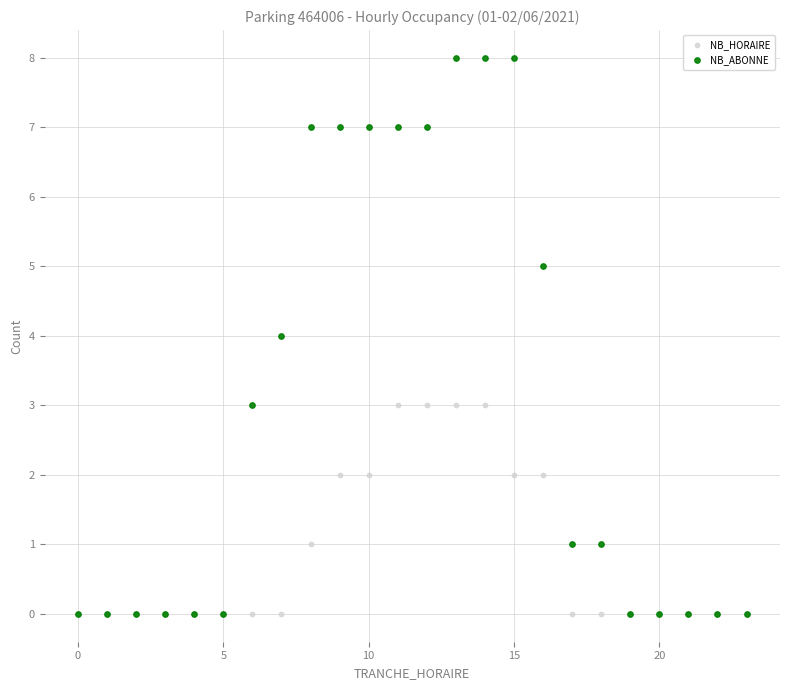

Which series has the widest spread of Y values?

NB_ABONNE